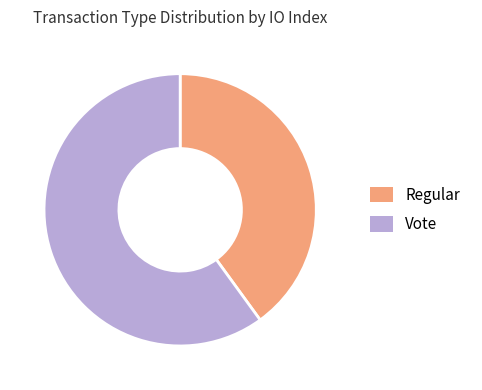

Is there any slice that represents more than half of the pie?

Yes